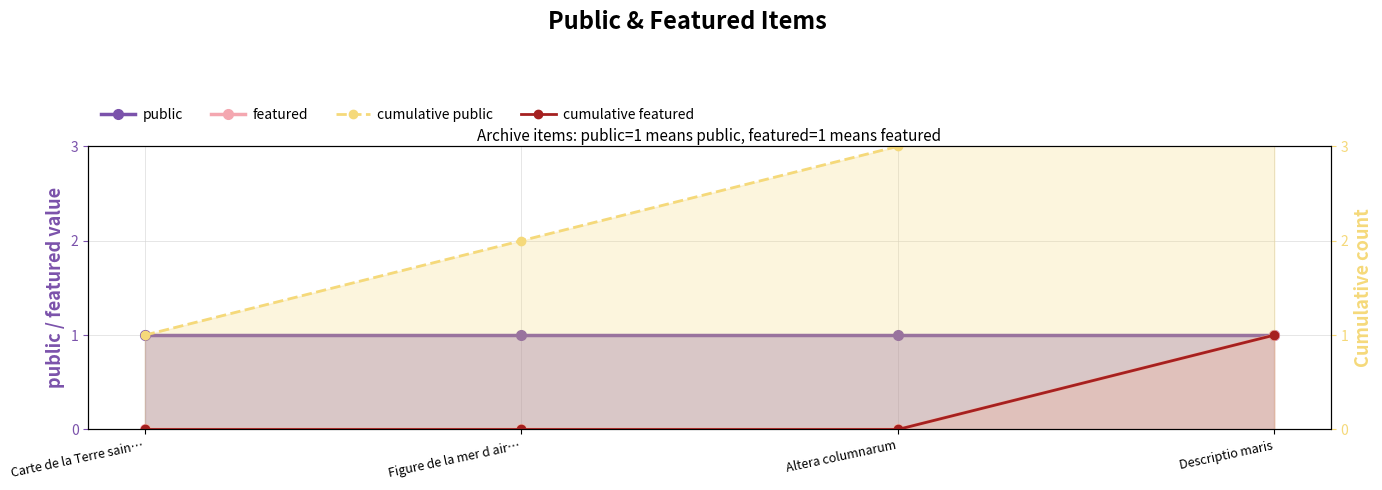

Where does the cumulative public series first go above 3?

Descriptio maris